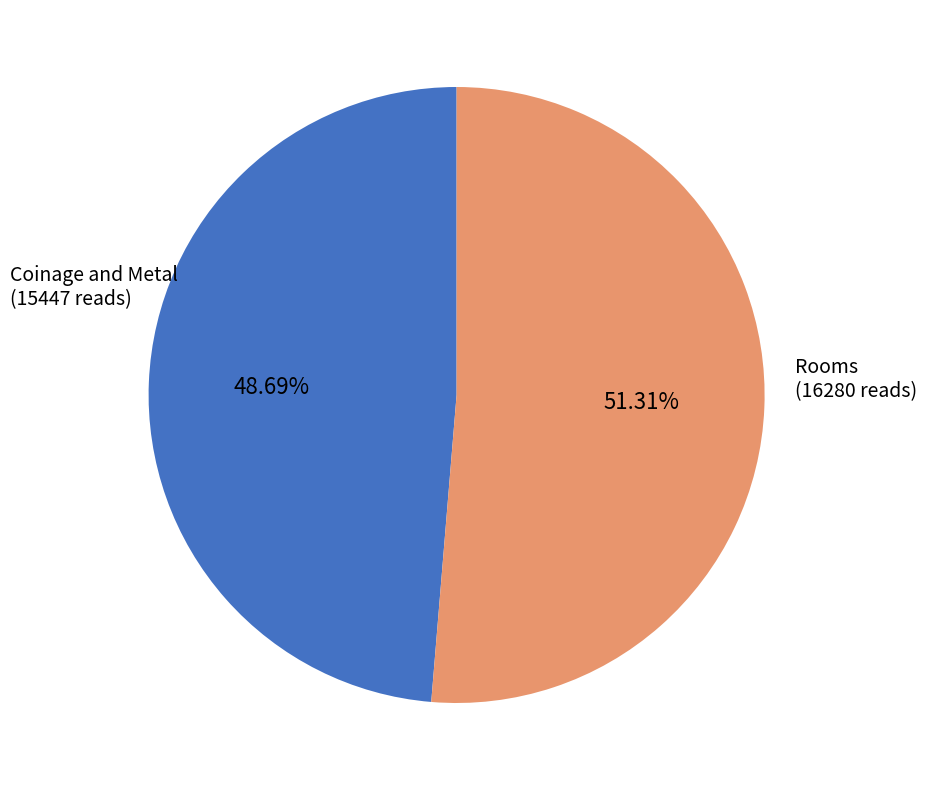

Is there a majority slice in this chart?

Yes